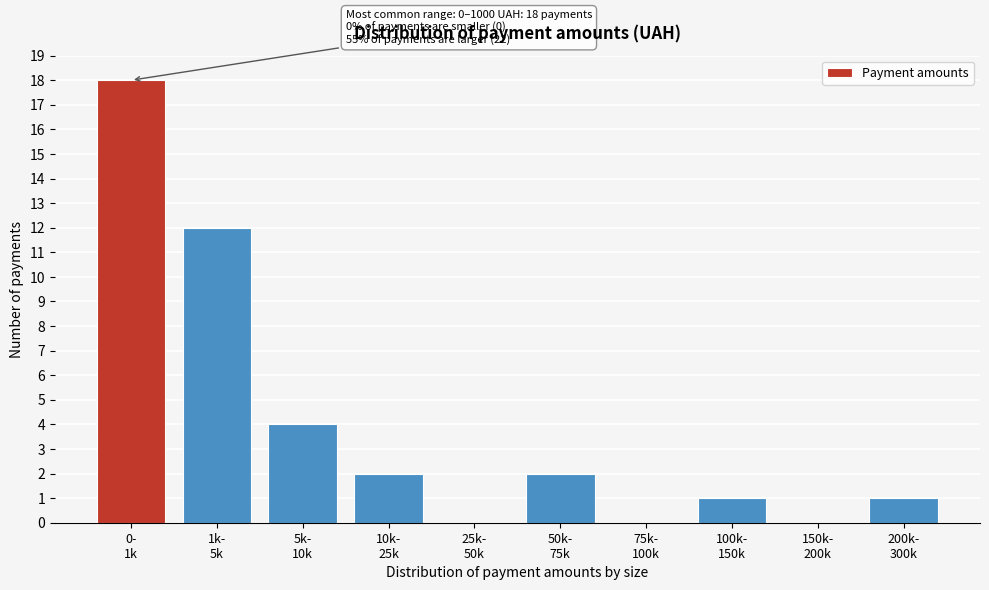

What is the sum of all values?

40